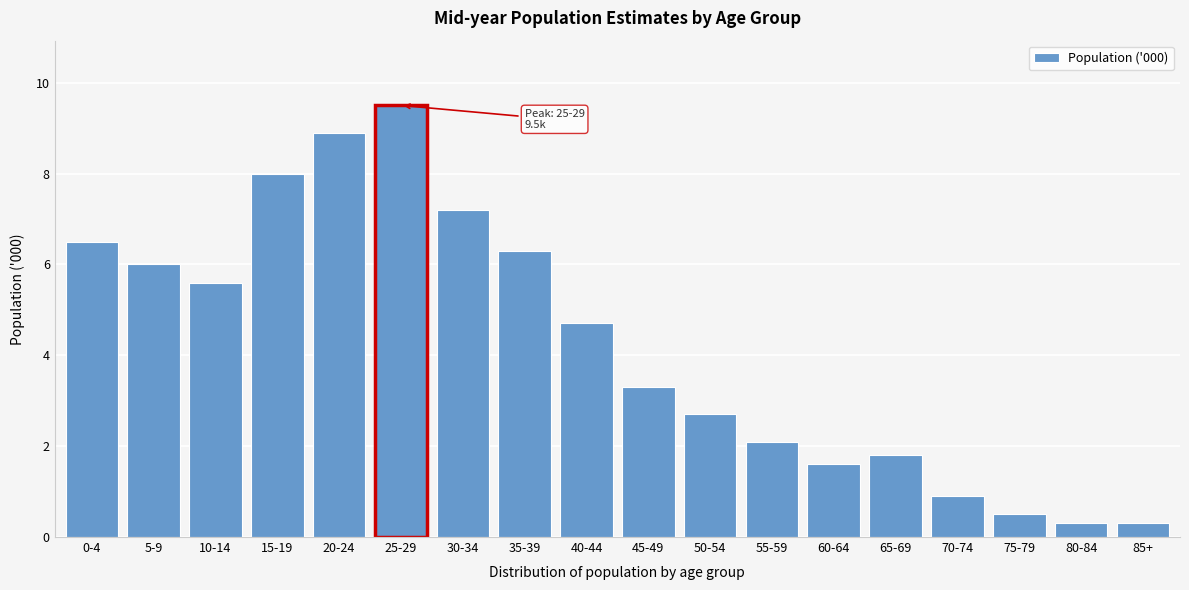

Reading left to right, extract all data points from this chart.

0-4=6.5	5-9=6.0	10-14=5.6	15-19=8.0	20-24=8.9	25-29=9.5	30-34=7.2	35-39=6.3	40-44=4.7	45-49=3.3	50-54=2.7	55-59=2.1	60-64=1.6	65-69=1.8	70-74=0.9	75-79=0.5	80-84=0.3	85+=0.3